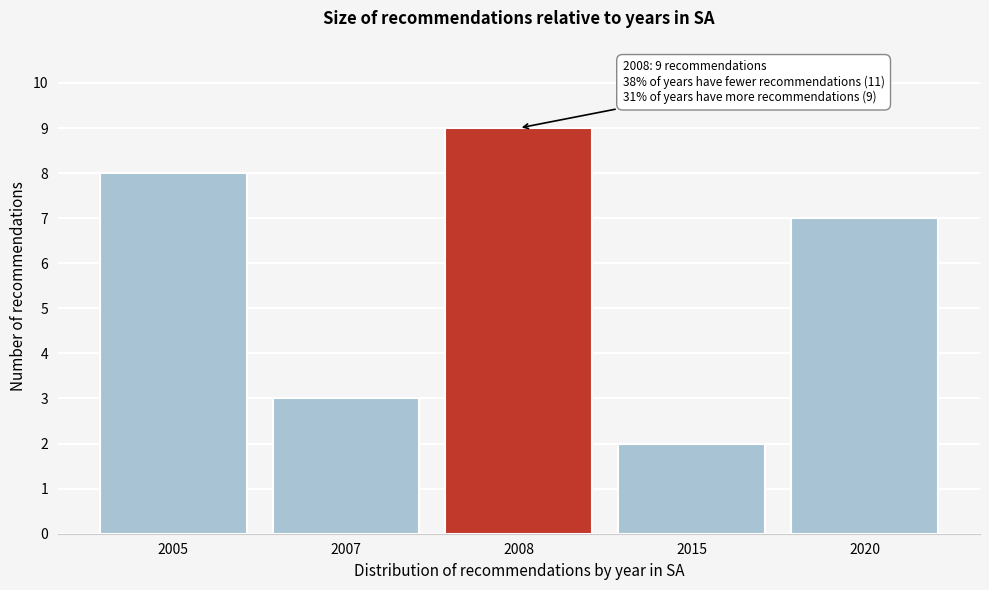

Reading left to right, list all the values displayed in this chart.

8	3	9	2	7